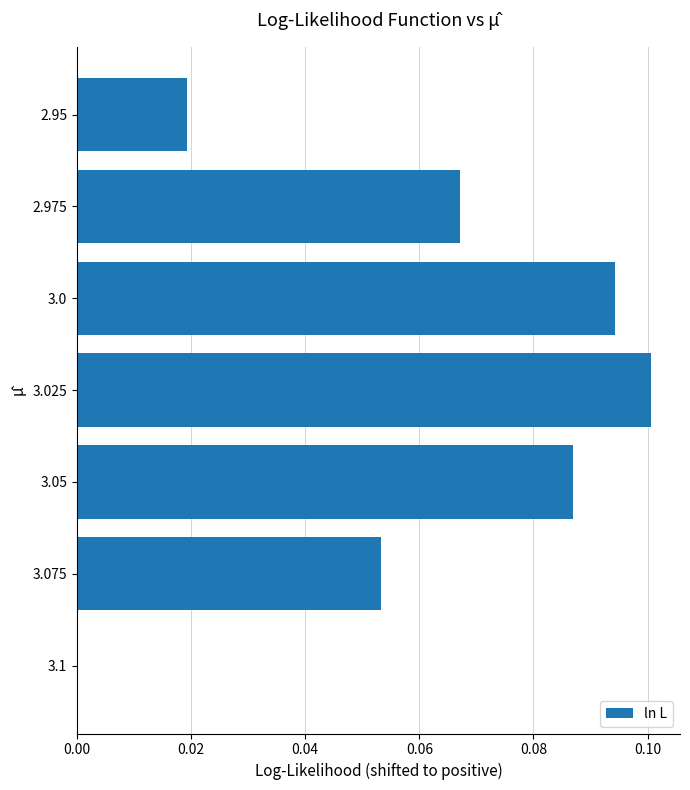

Which has a higher value, 2.95 or 3.05?

3.05